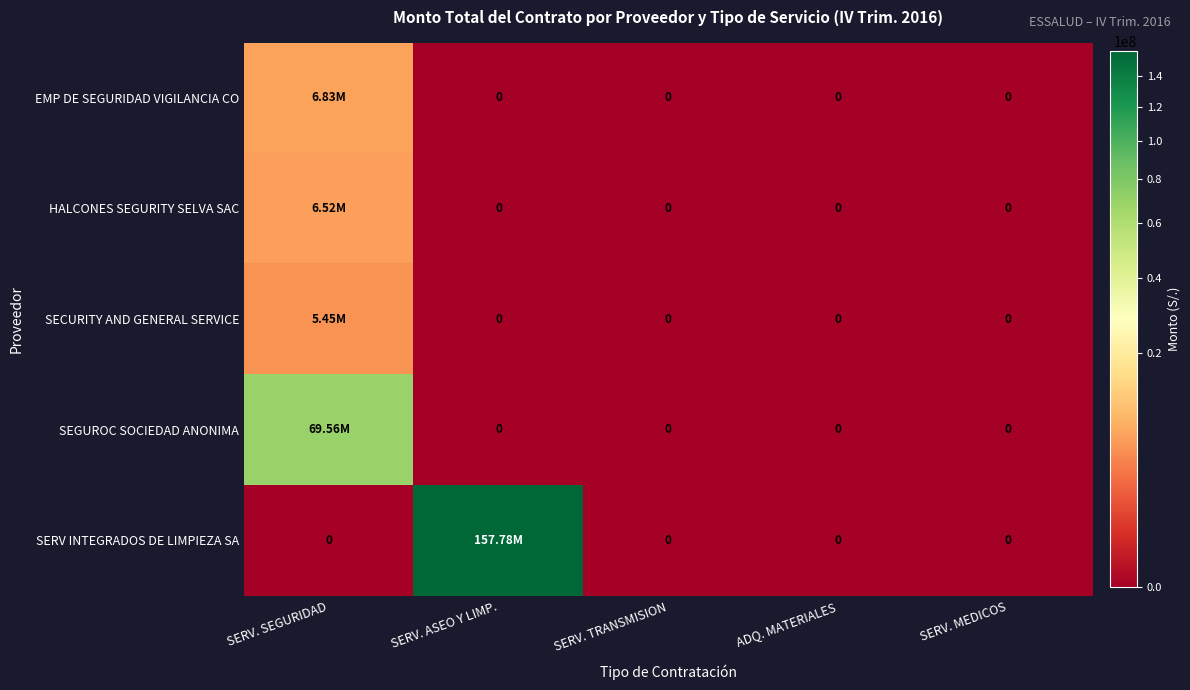

Rank the series at SERV. TRANSMISION from highest to lowest value.

EMP DE SEGURIDAD VIGILANCIA CO, HALCONES SEGURITY SELVA SAC, SECURITY AND GENERAL SERVICE, SEGUROC SOCIEDAD ANONIMA, SERV INTEGRADOS DE LIMPIEZA SA